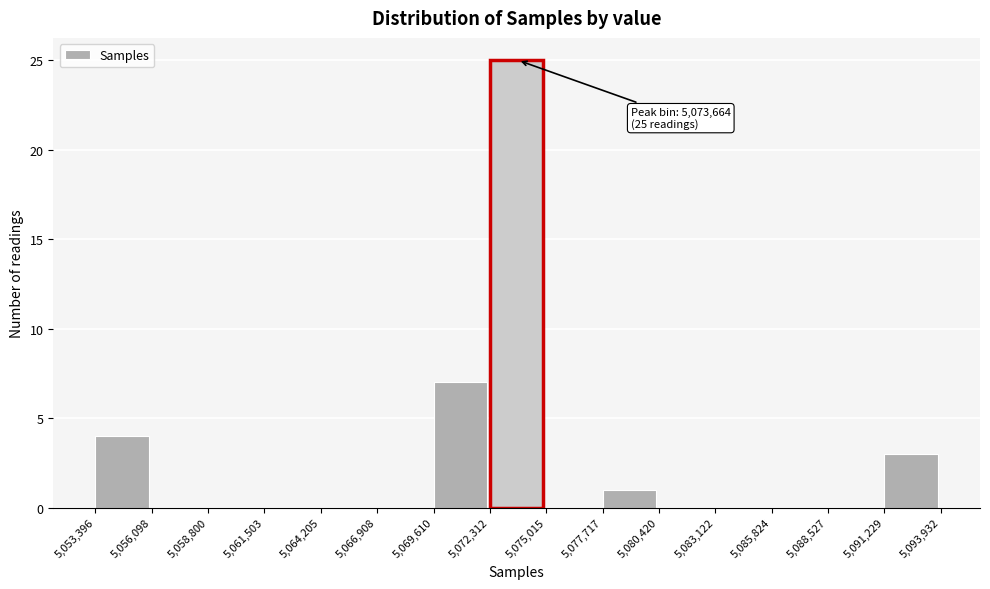

Over which range of the x-axis is the bar tallest?

5,072,312 to 5,075,015